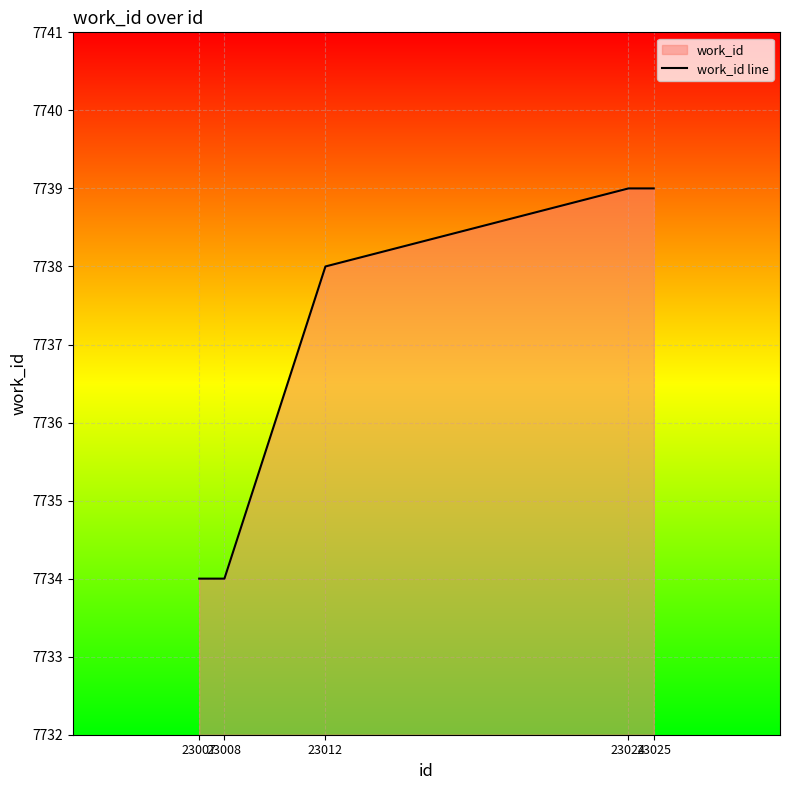

Between 23024 and 23012, which is larger?

23024